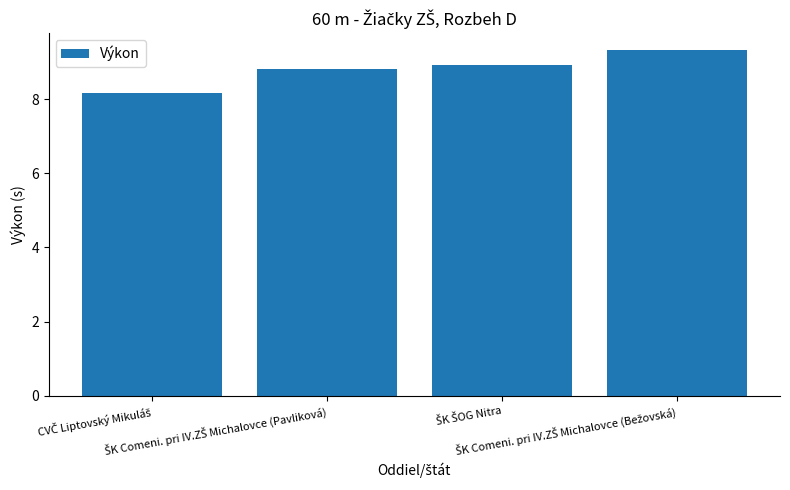

What is the sum of all values?

35.2